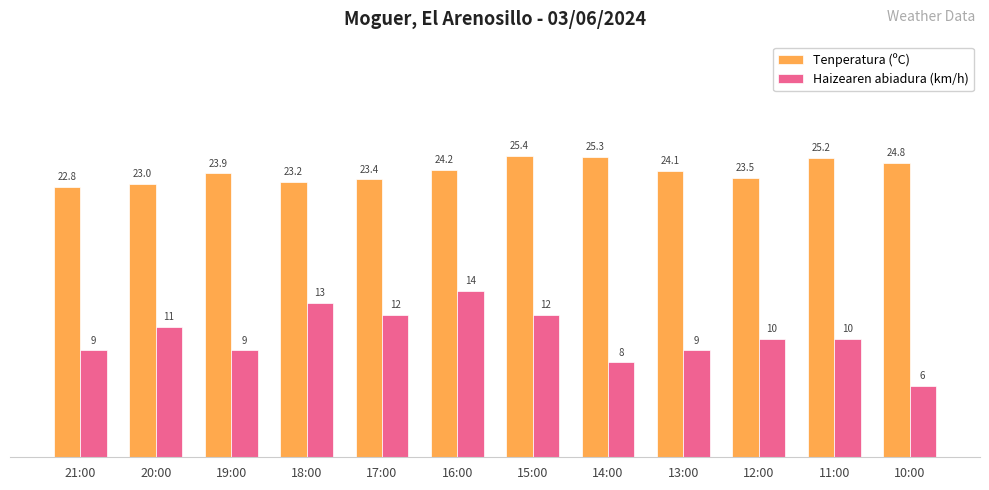

What is the label of the 11th bar from the right?

20:00